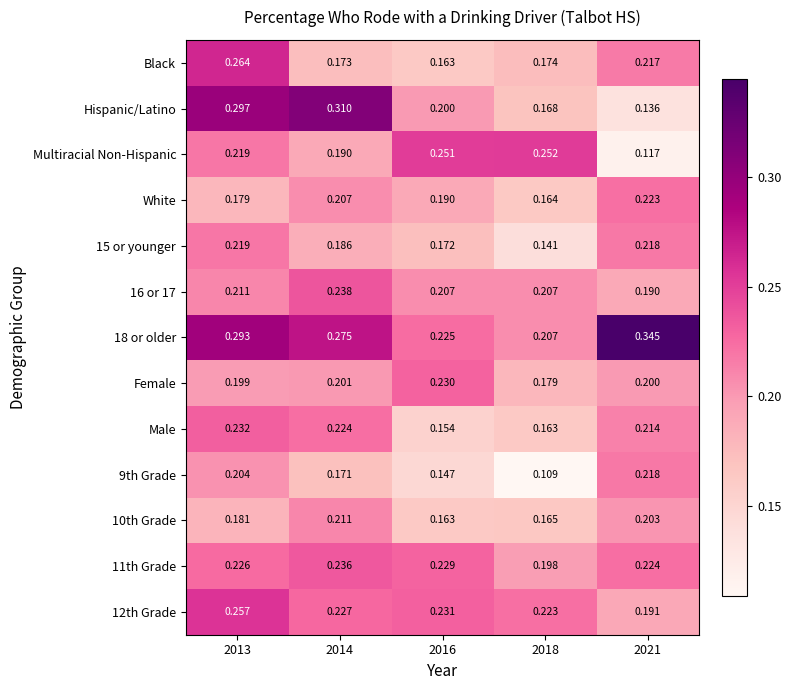

Which series has the widest spread of values?

Hispanic/Latino